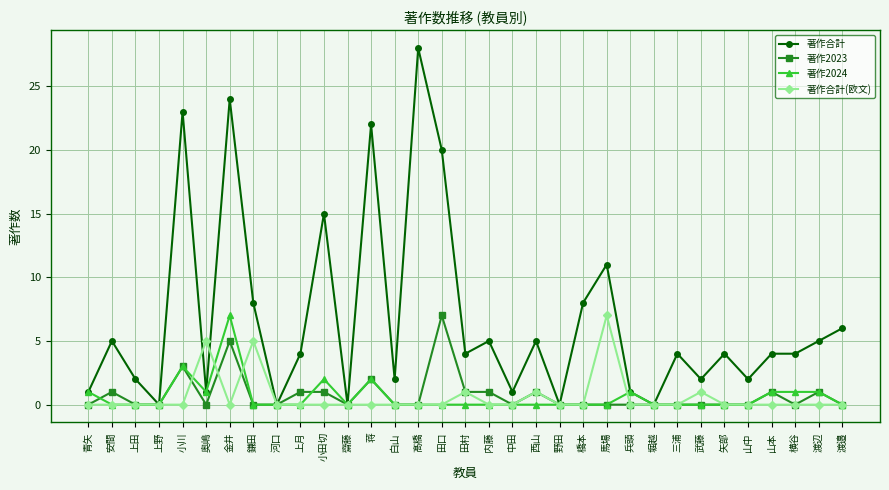

How many 著作2023 values are between 0 and 1?

29